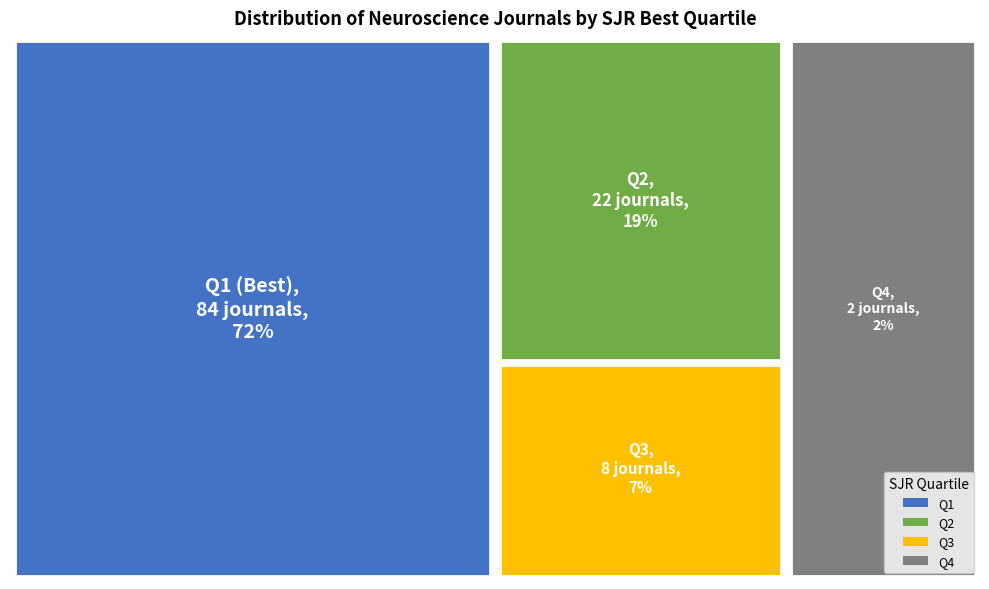

To the nearest percent, what is the combined percentage of Q1 and Q2?

91%